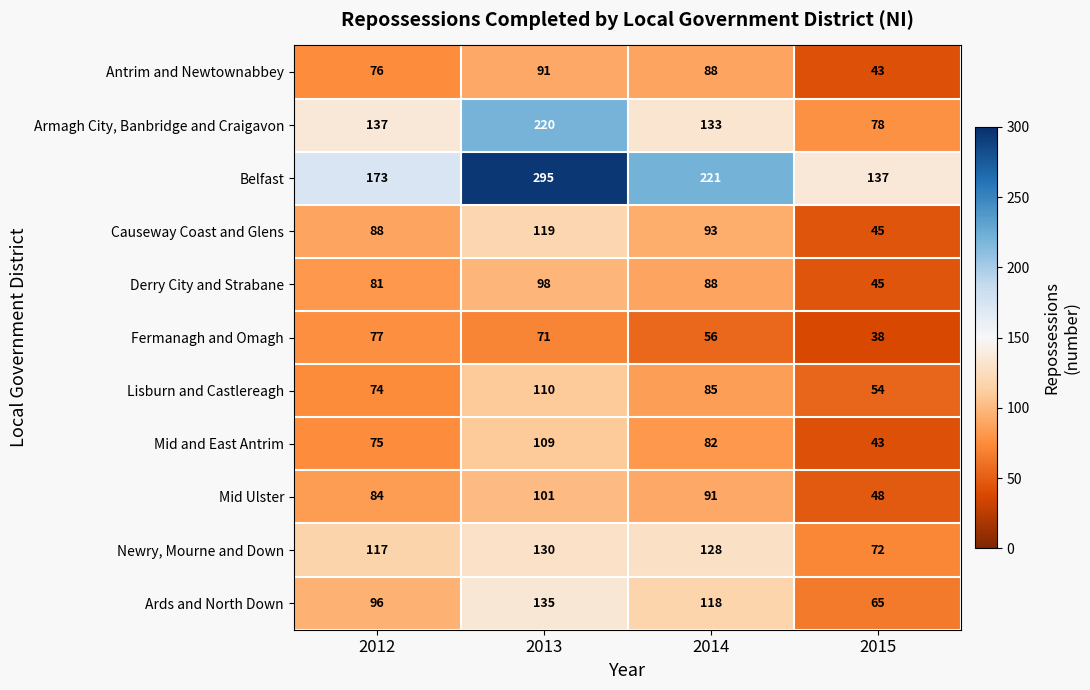

What is the total value across all series at 2015?

668